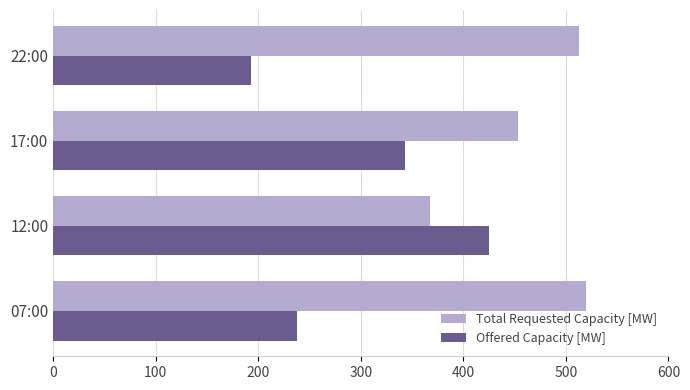

What is the maximum value shown in the chart?

520